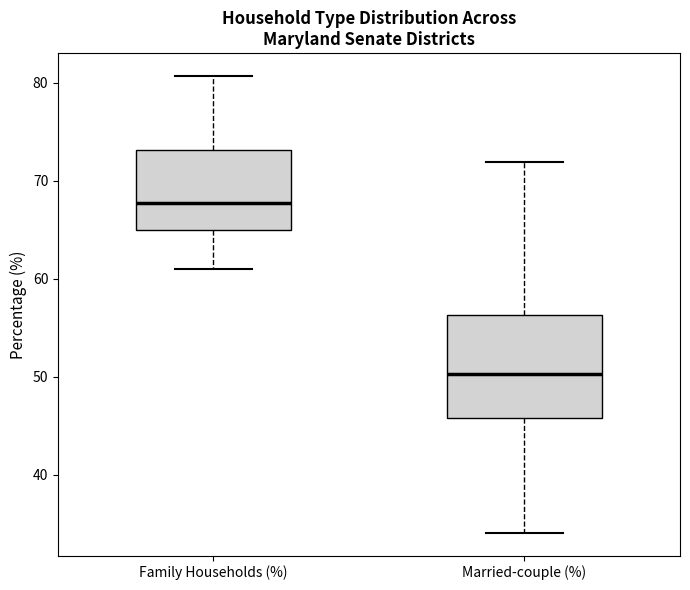

Where does the lower whisker of the box for Family Households (%) end on the y-axis? The values are not printed on the chart, so give them approximately, as read against the axis.

61